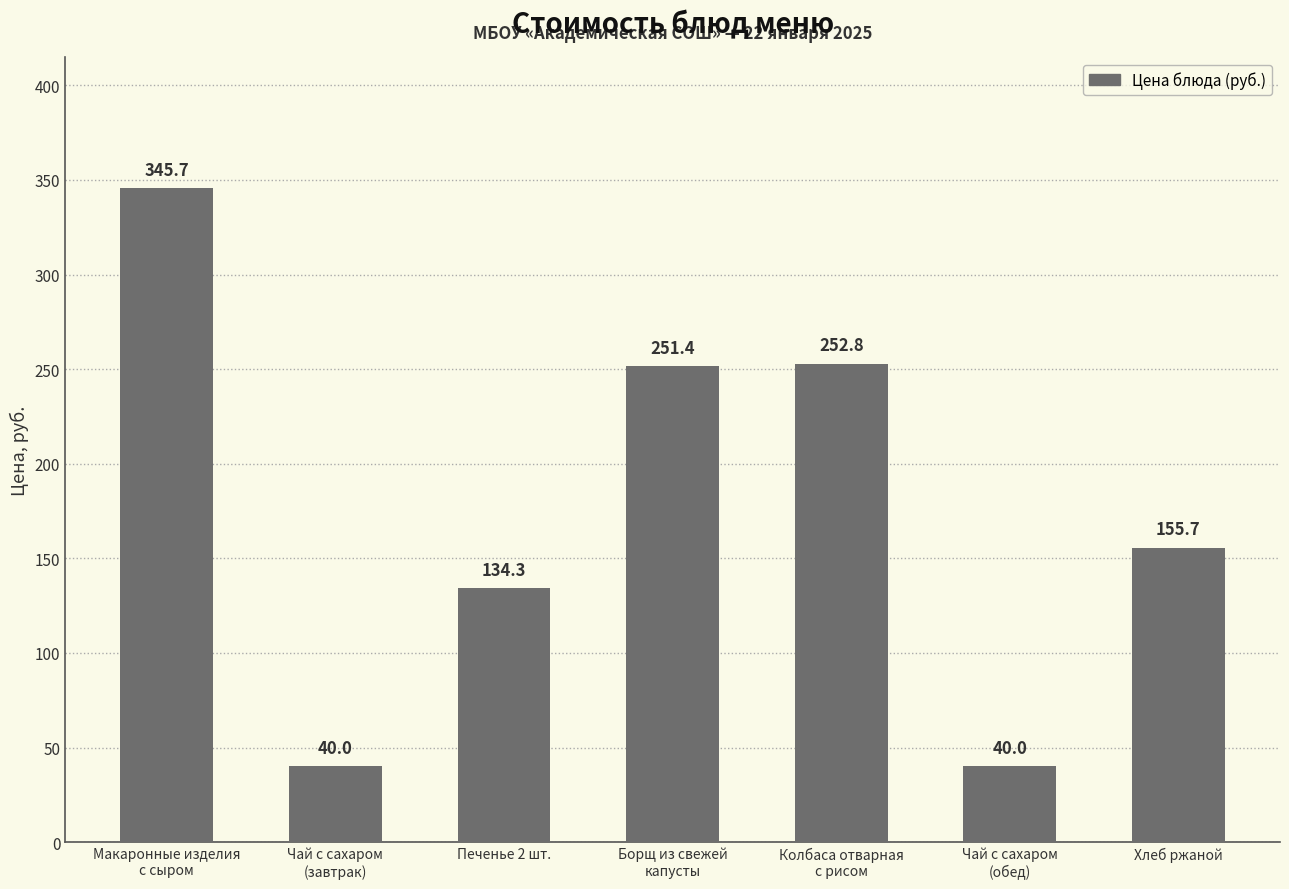

Reading left to right, extract all data points from this chart.

Макаронные изделия
с сыром=345.7	Чай с сахаром
(завтрак)=40.0	Печенье 2 шт.=134.3	Борщ из свежей
капусты=251.4	Колбаса отварная
с рисом=252.8	Чай с сахаром
(обед)=40.0	Хлеб ржаной=155.7